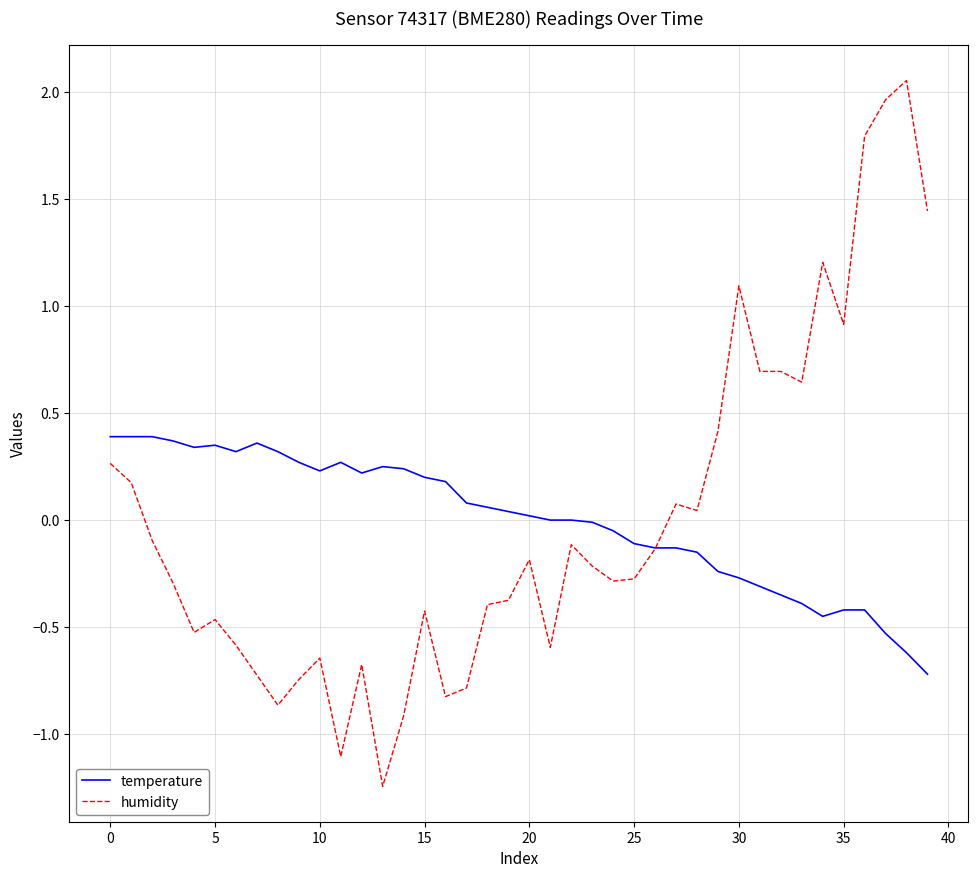

List the series in order of their peak value, lowest first.

temperature, humidity